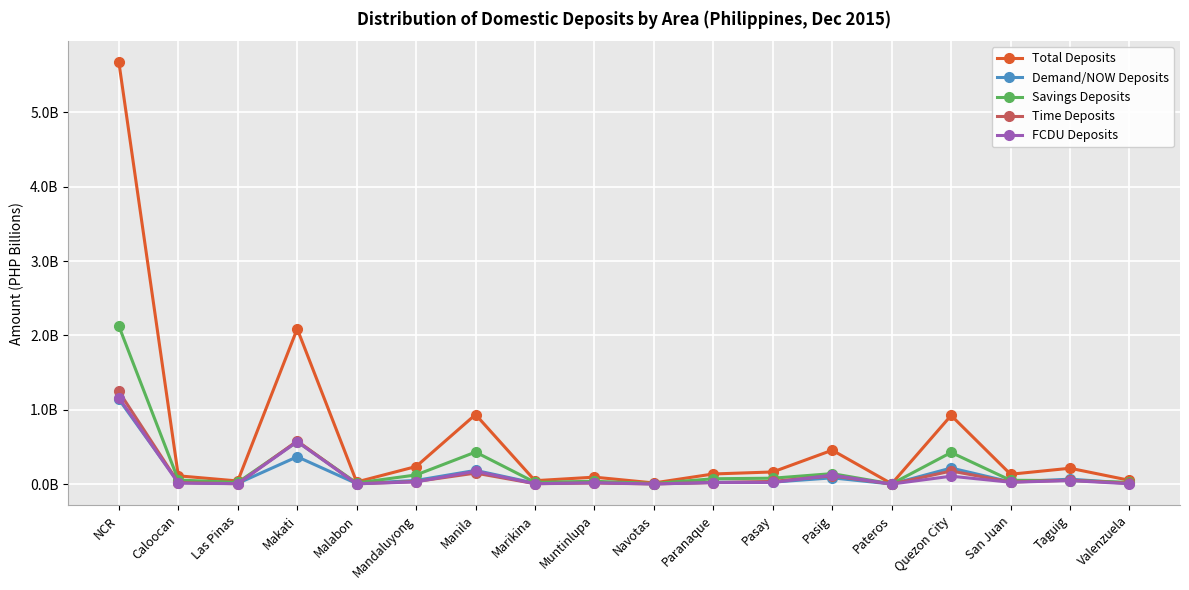

At which category does the chart reach its peak across all series?

NCR